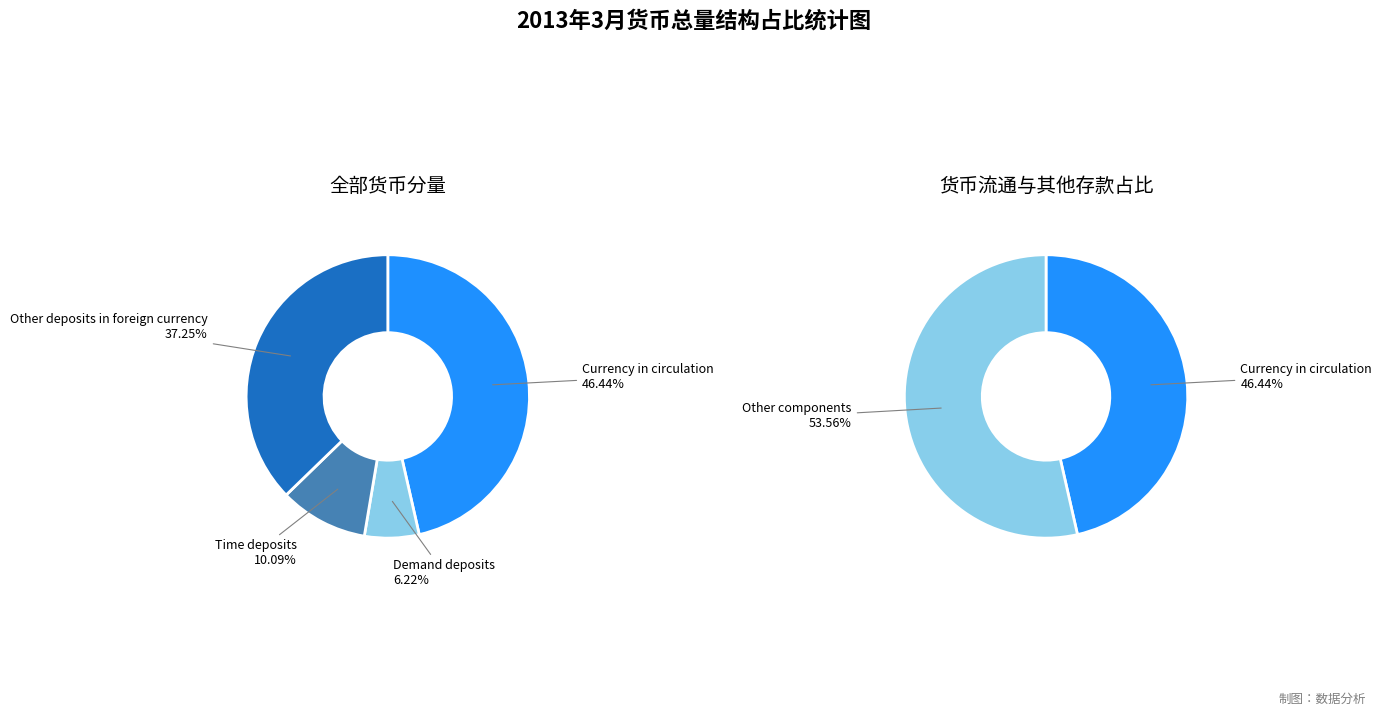

Is it true that Currency in circulation is 41% of the pie?

False